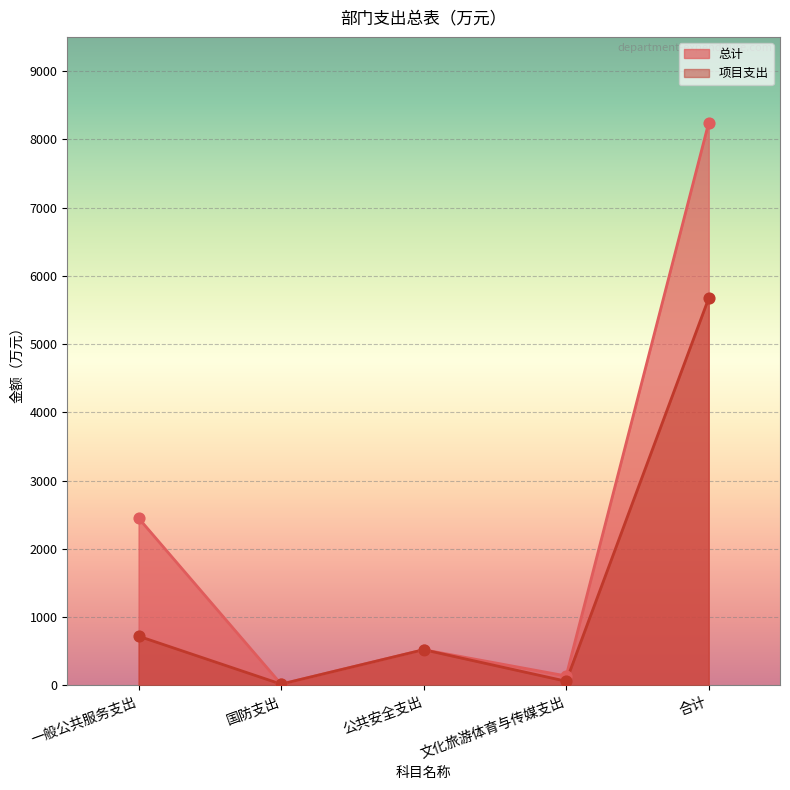

Which series reaches the minimum Y coordinate?

总计